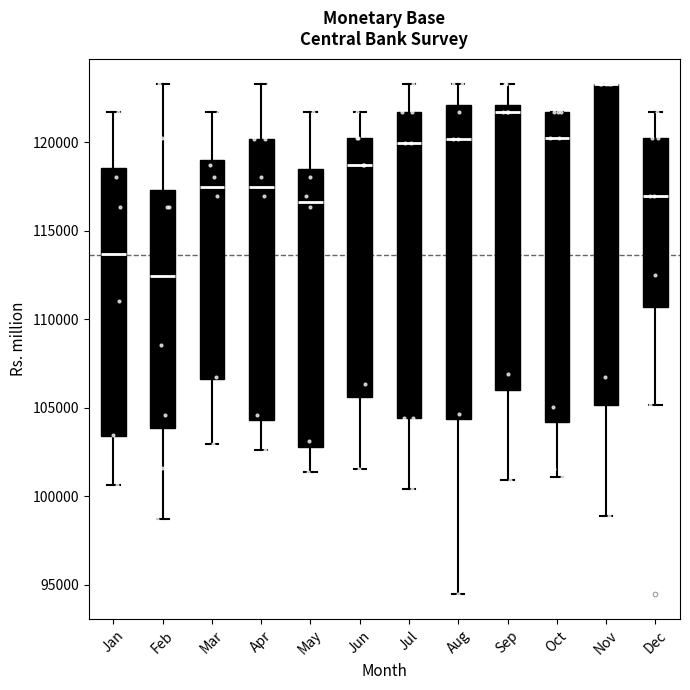

Reading left to right, read every box against the y-axis: the position of its median line, the range the box covers, and the ends of its whiskers. The values are not printed on the chart, so give them approximately, as read against the axis.

Jan: median 113500, box 103500 to 118500, whiskers 100500 to 121500
Feb: median 112500, box 104000 to 117500, whiskers 98500 to 123500
Mar: median 117500, box 106500 to 119000, whiskers 103000 to 121500
Apr: median 117500, box 104500 to 120000, whiskers 102500 to 123500
May: median 116500, box 103000 to 118500, whiskers 101500 to 121500
Jun: median 118500, box 105500 to 120000, whiskers 101500 to 121500
Jul: median 120000, box 104500 to 121500, whiskers 100500 to 123500
Aug: median 120000, box 104500 to 122000, whiskers 94500 to 123500
Sep: median 121500, box 106000 to 122000, whiskers 101000 to 123500
Oct: median 120000, box 104000 to 121500, whiskers 101000 to 121500
Nov: median 123500 (drawn on the box's upper edge), box 105000 to 123500, whiskers 99000 to 123500
Dec: median 117000, box 110500 to 120000, whiskers 105000 to 121500